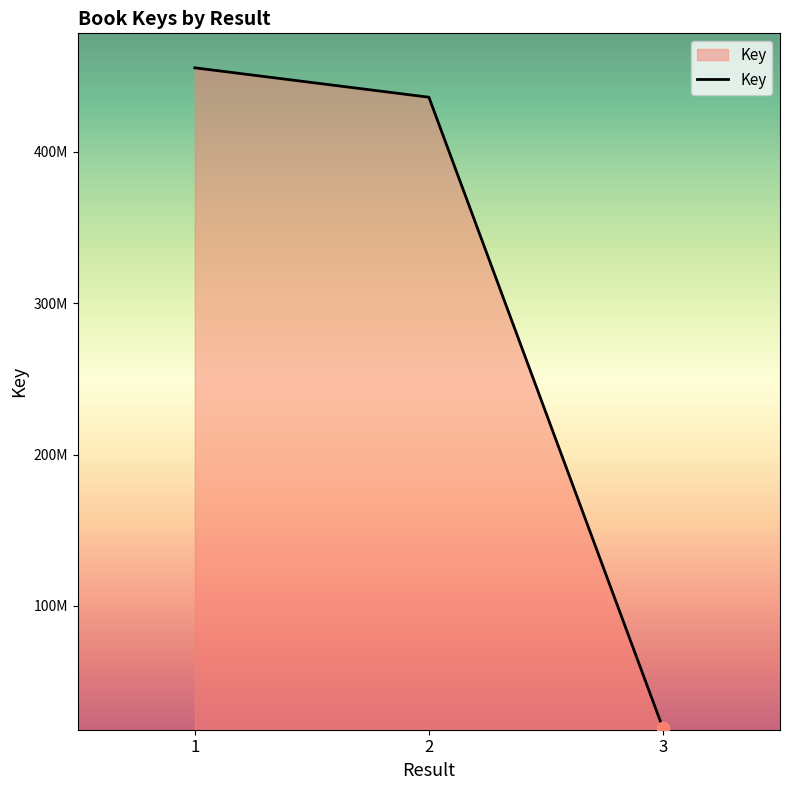

Between 2 and 3, which is larger?

2